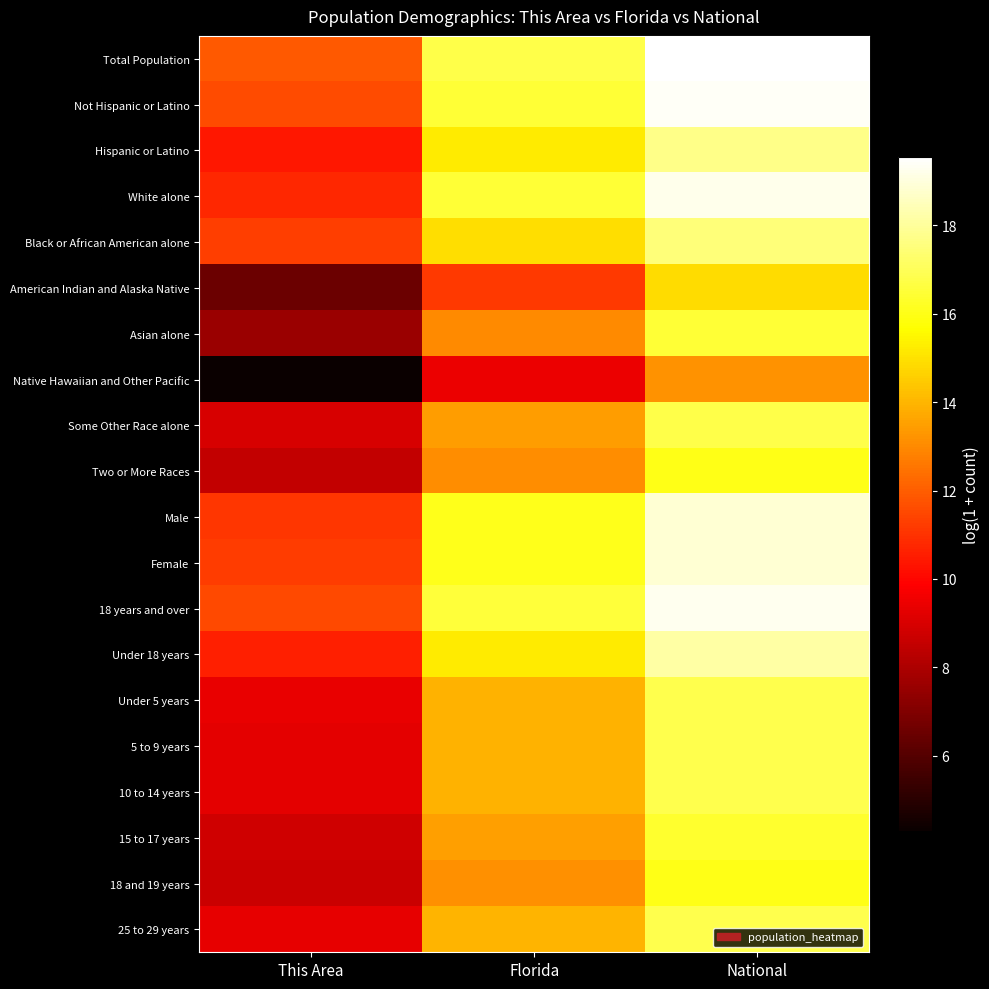

What is the total value across all series at National?

345.6